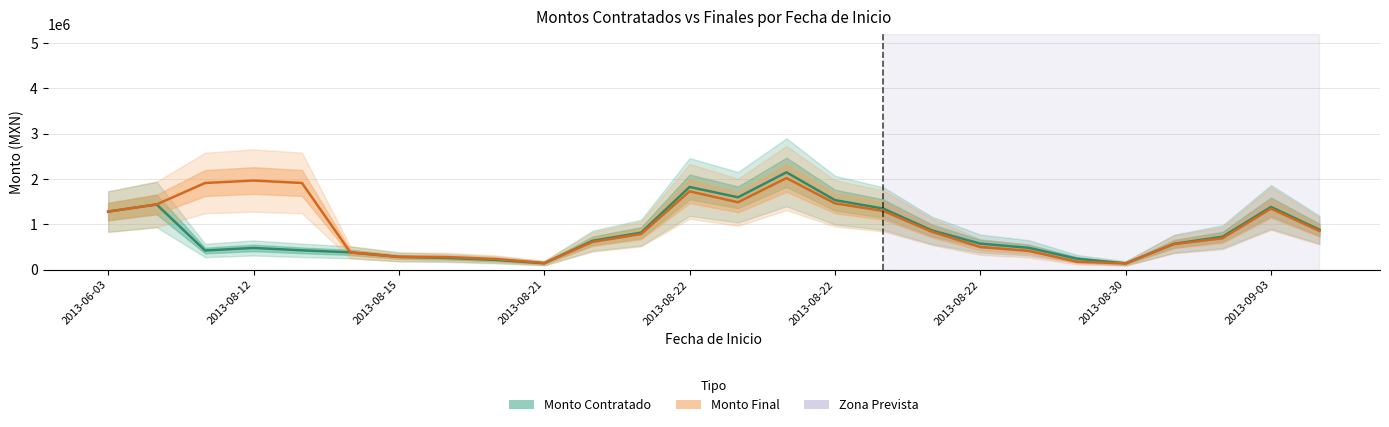

Where do Monto Final and Monto Contratado first cross each other?

2013-08-12 and 2013-08-15